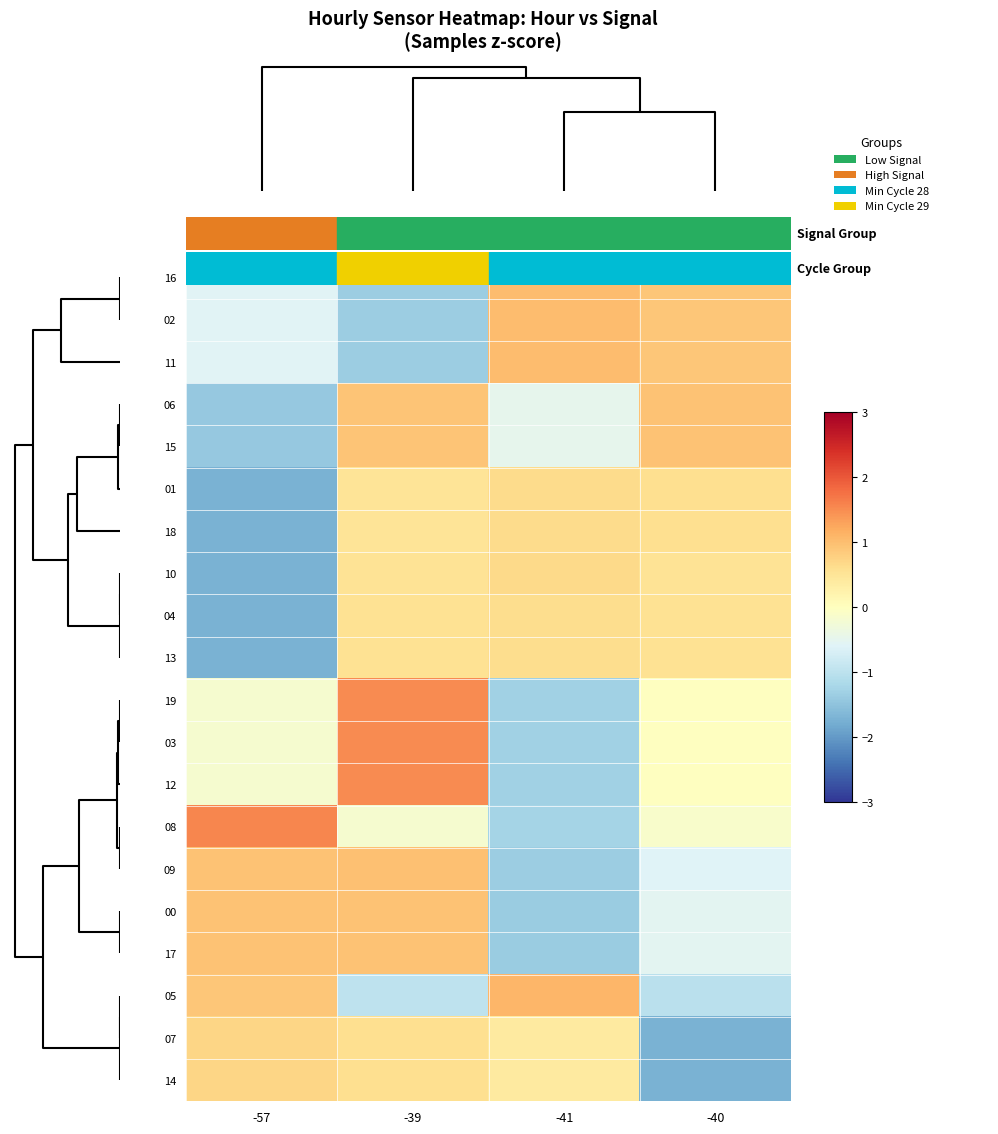

At how many categories does at least one series exceed 1?

3